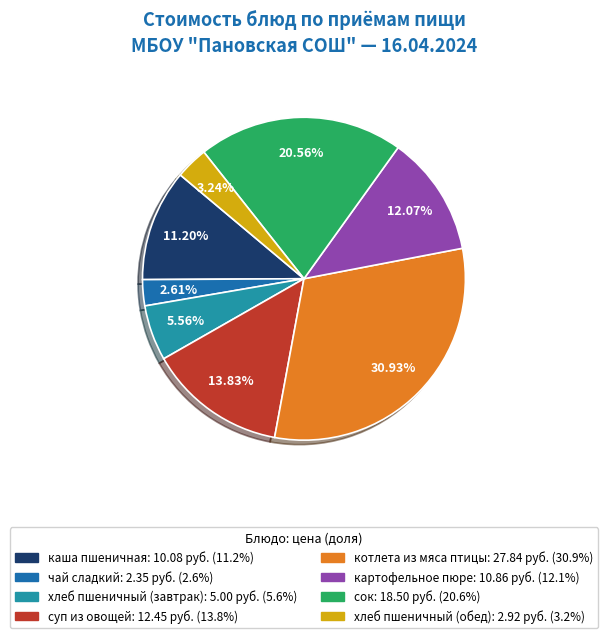

Is there a majority slice in this chart?

No